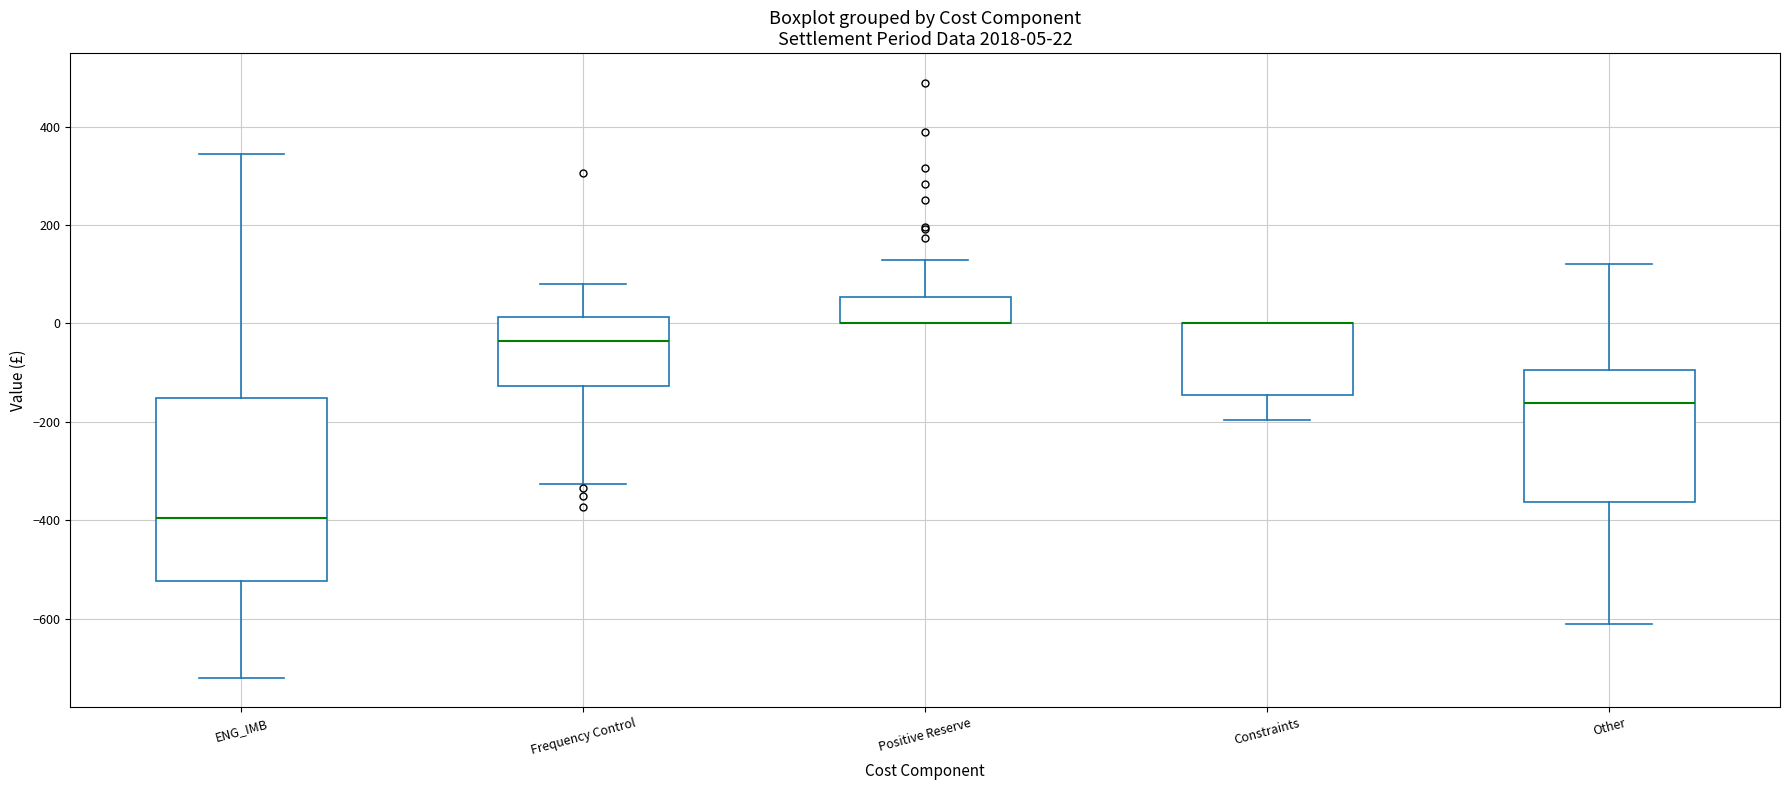

Comparing the boxes themselves (not the whiskers), which one is the tallest?

ENG_IMB